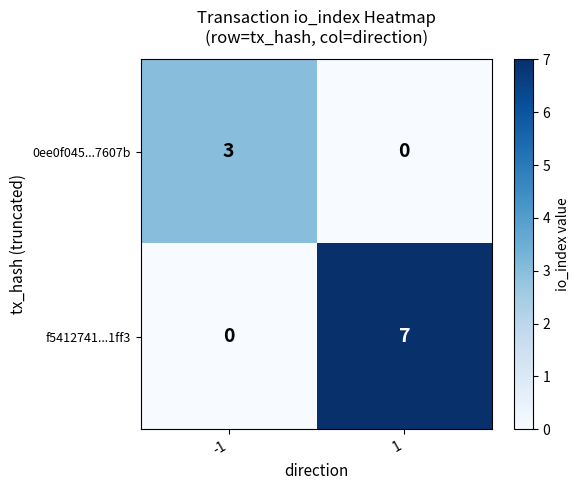

Is it true that 0ee0f045...7607b equals 3 at -1?

True